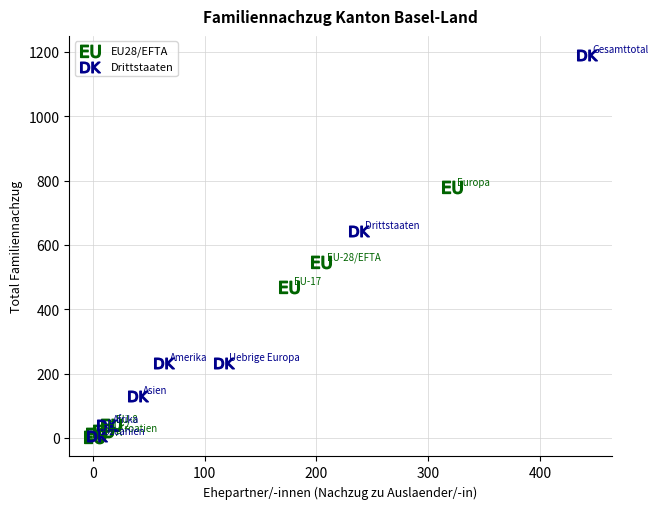

Which series has the widest spread of Y values?

Drittstaaten